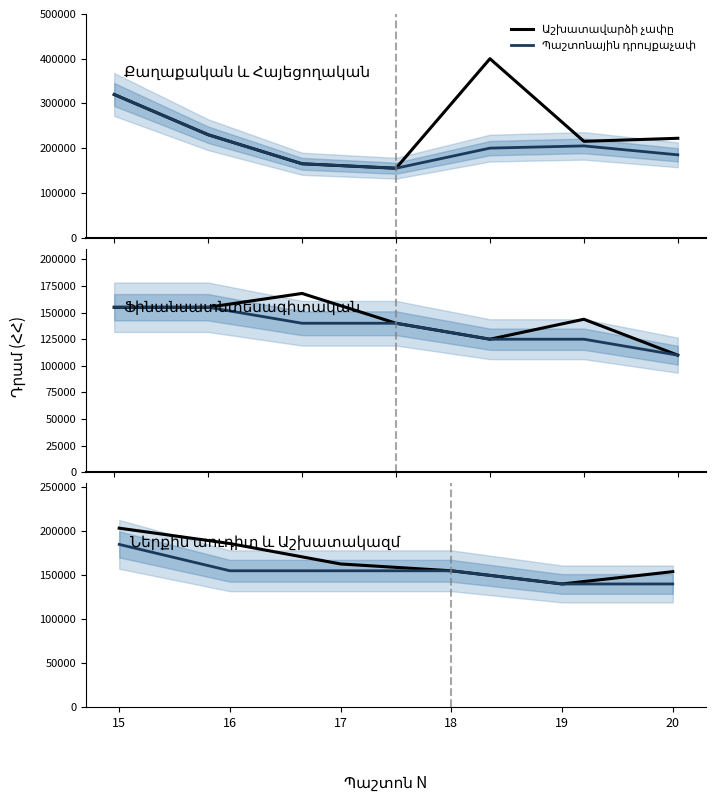

At how many categories does at least one series exceed 141177?

5